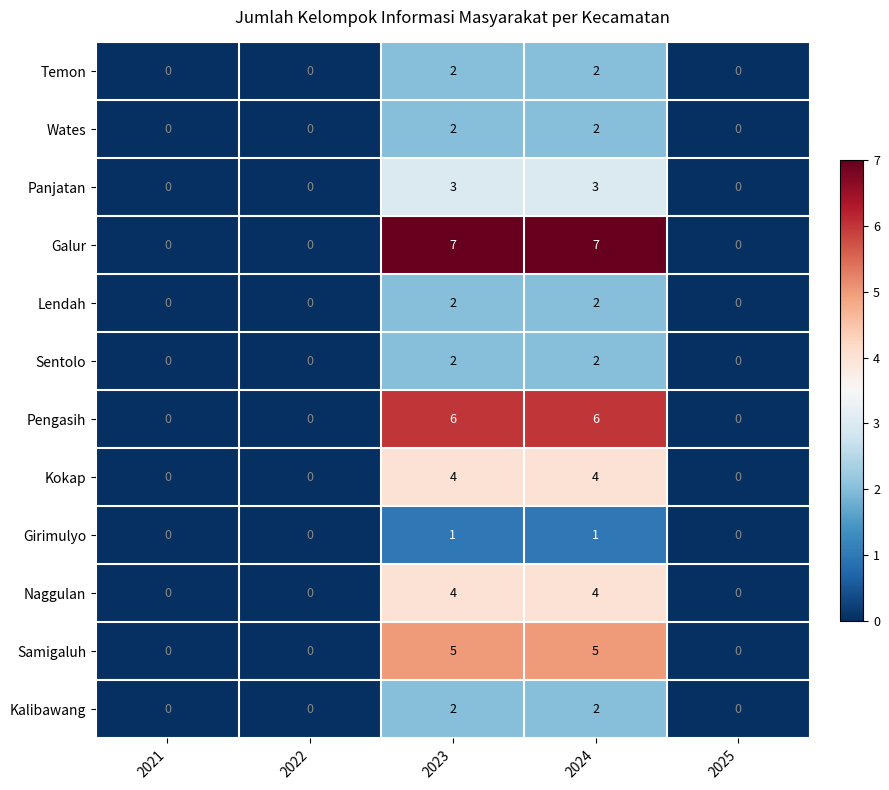

How many Naggulan values are between 0 and 4?

5